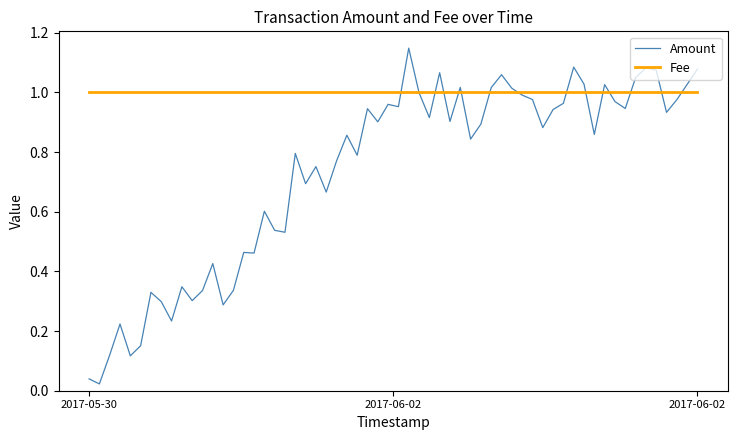

Rank the series by their average value, from highest to lowest.

Fee, Amount